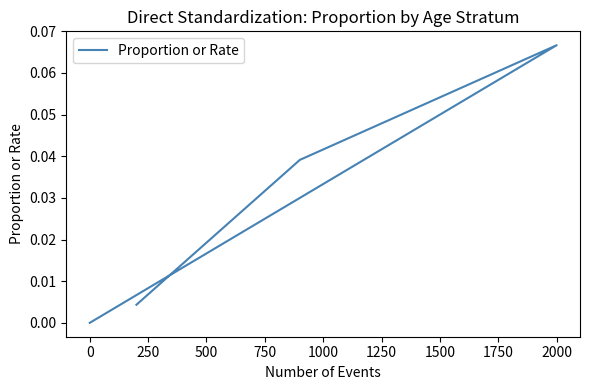

The value at 0 is -0.0. True or false?

False